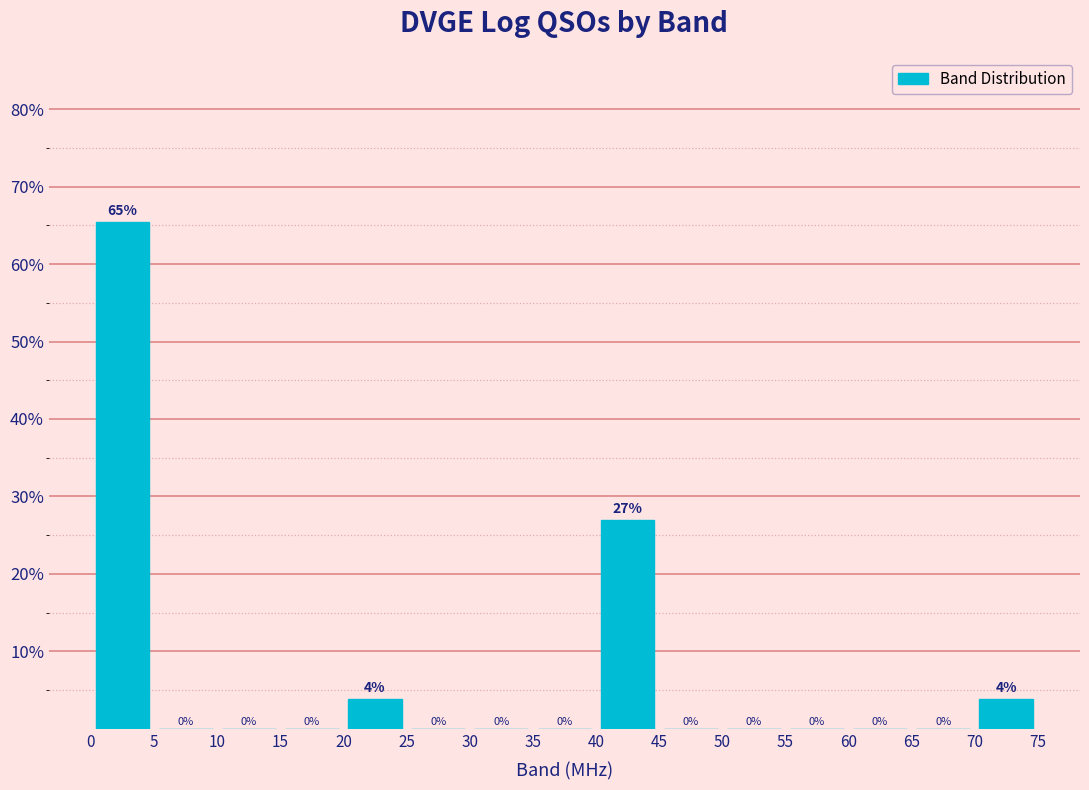

Which range on the x-axis has the tallest bar?

0 to 5